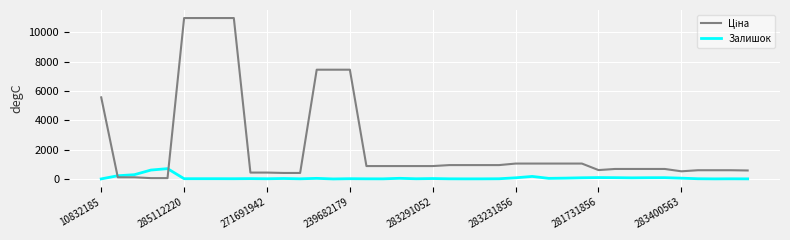

Does the chart display data point markers on the line(s)?

No